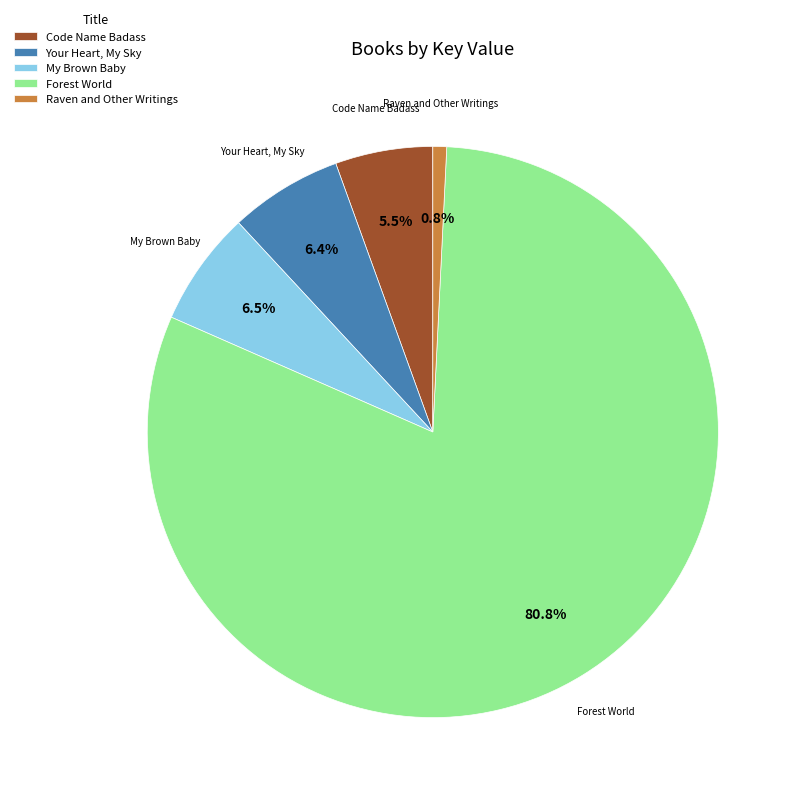

Which has a higher value, Your Heart, My Sky or Code Name Badass?

Your Heart, My Sky